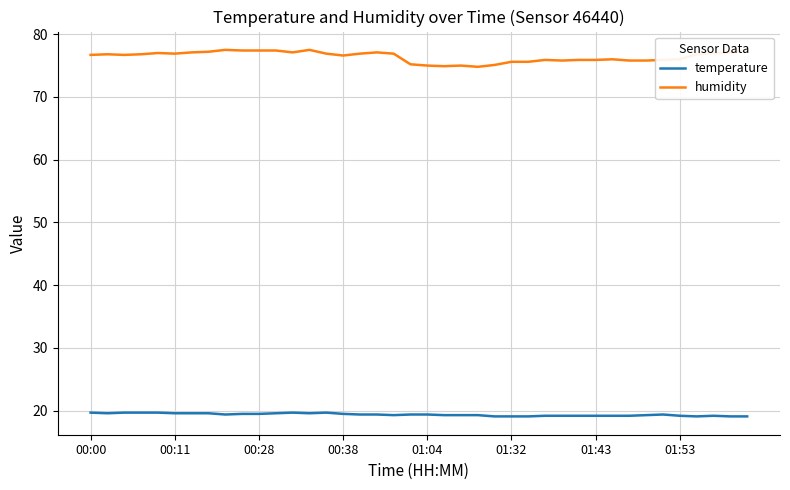

What is the minimum value for humidity?

74.8